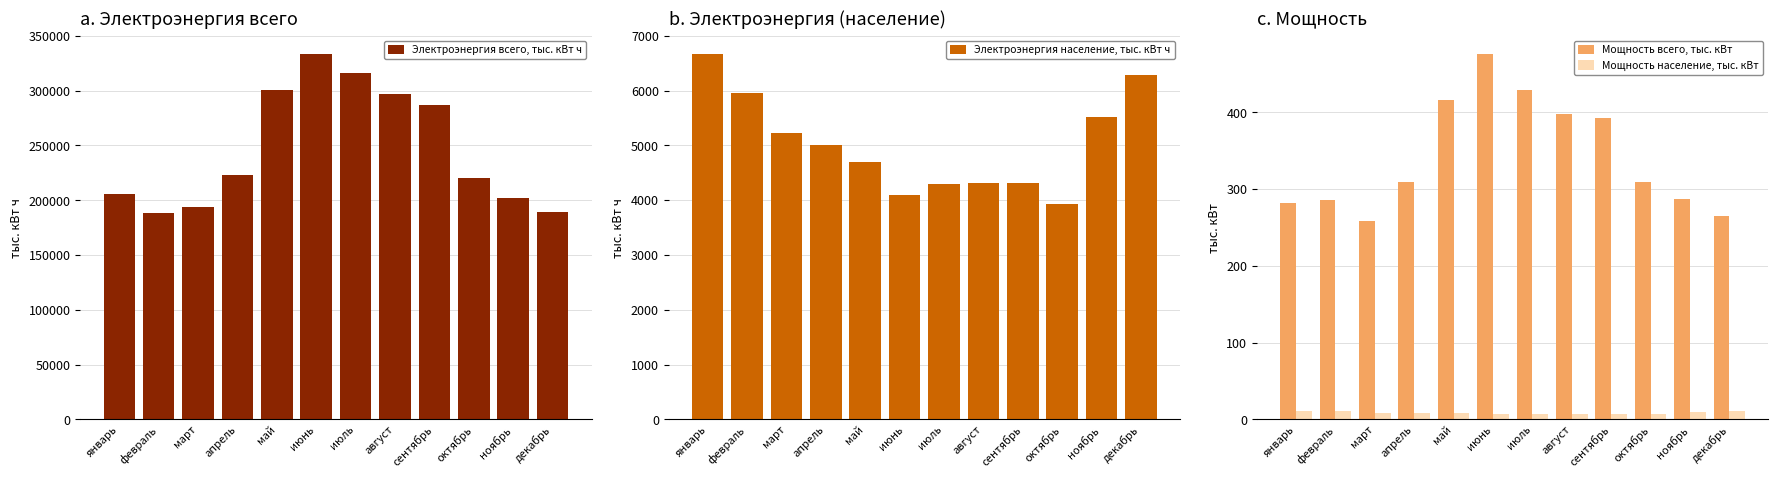

How many values in the Мощность население, тыс. кВт series are below 8?

6